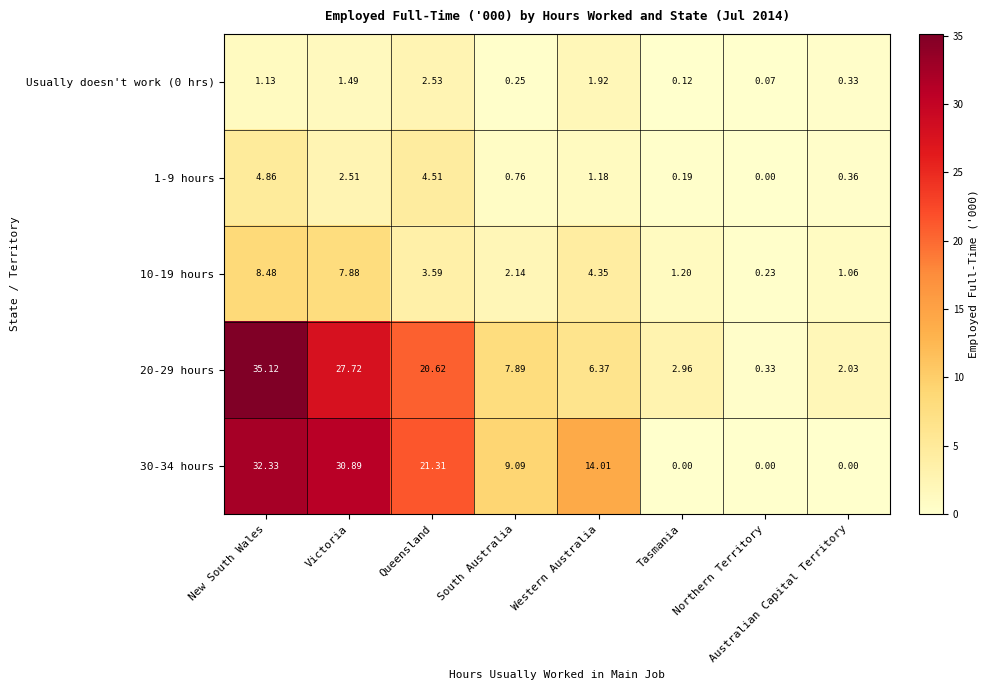

What is the maximum value shown in the chart?

35.1